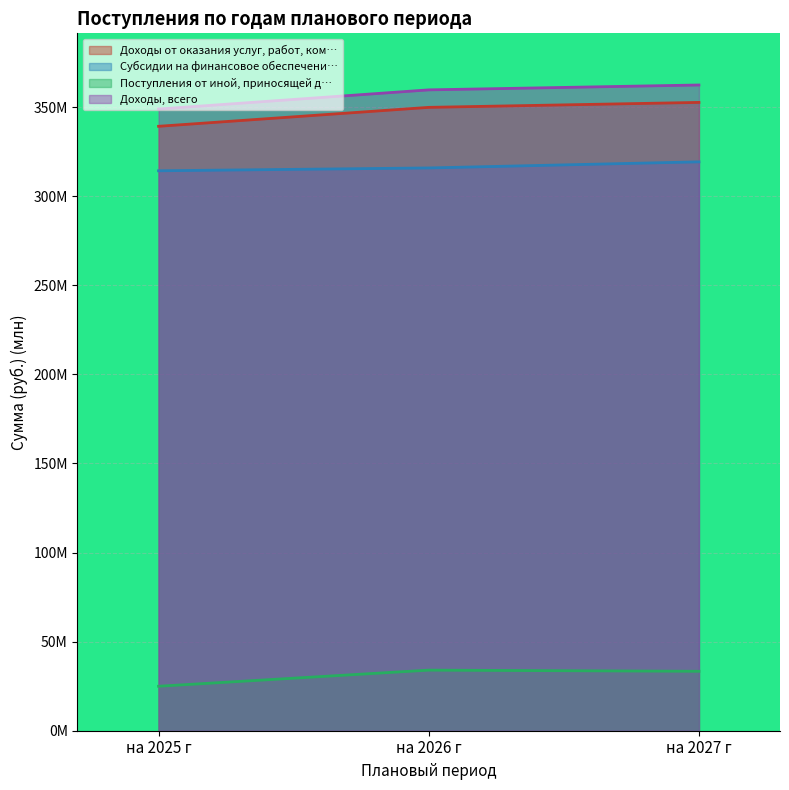

What is the minimum value shown in the chart?

25.0